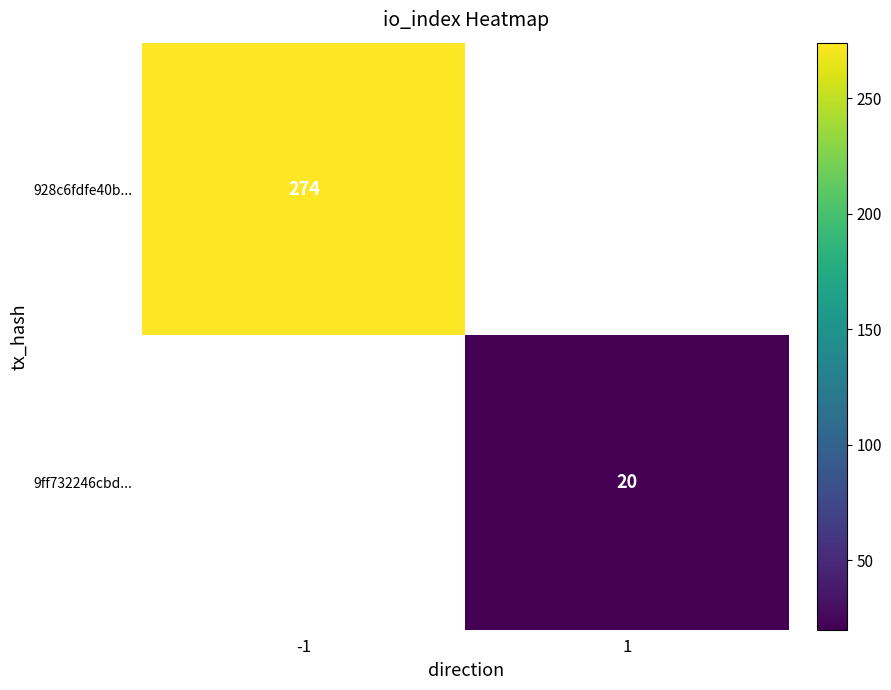

The value of 928c6fdfe40b... at -1 is 274. True or false?

True